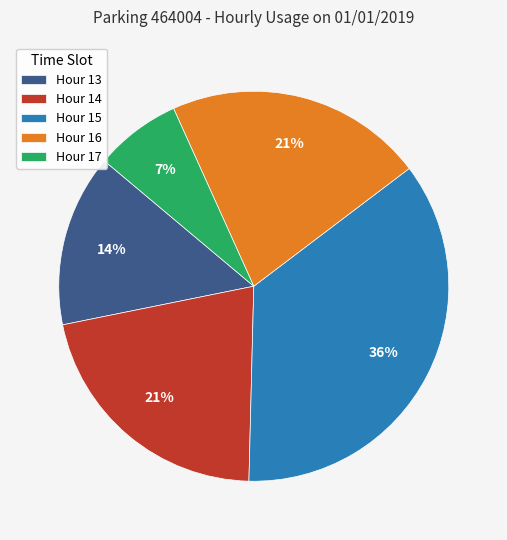

Which slice is the smallest?

Hour 17